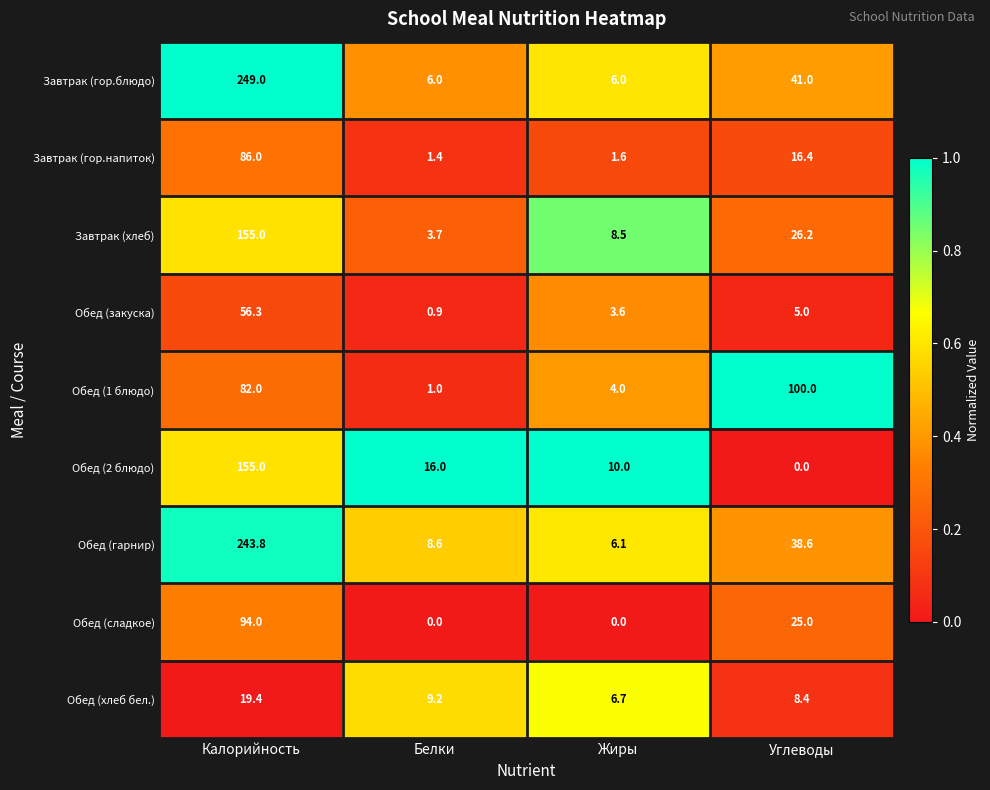

What is the difference between the maximum and minimum values in the Обед (1 блюдо) series?

99.0